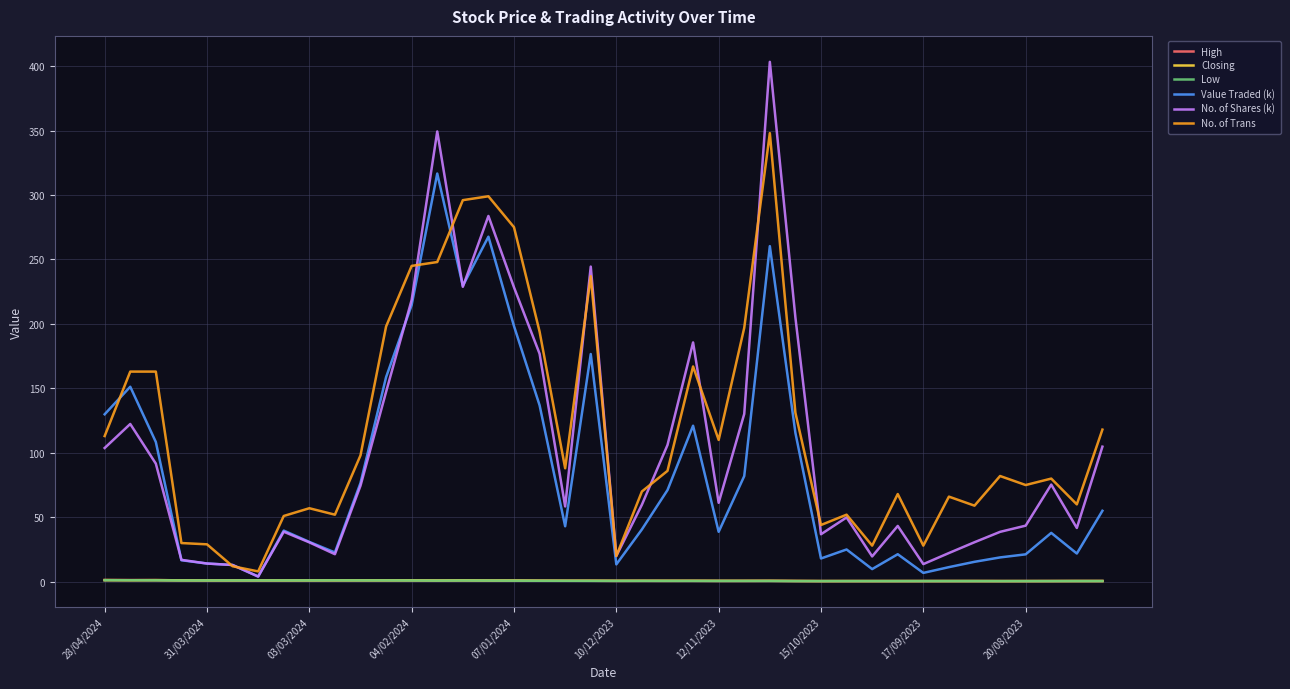

True or false: No. of Trans and Value Traded (k) cross at least once.

True